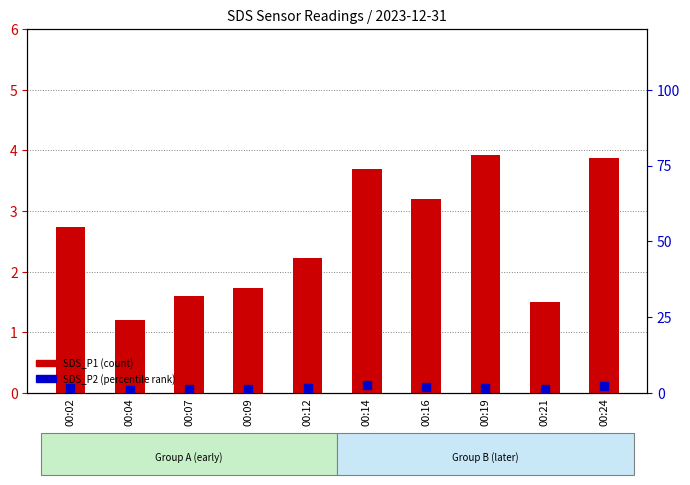

Which series has the largest total across all categories?

SDS_P1